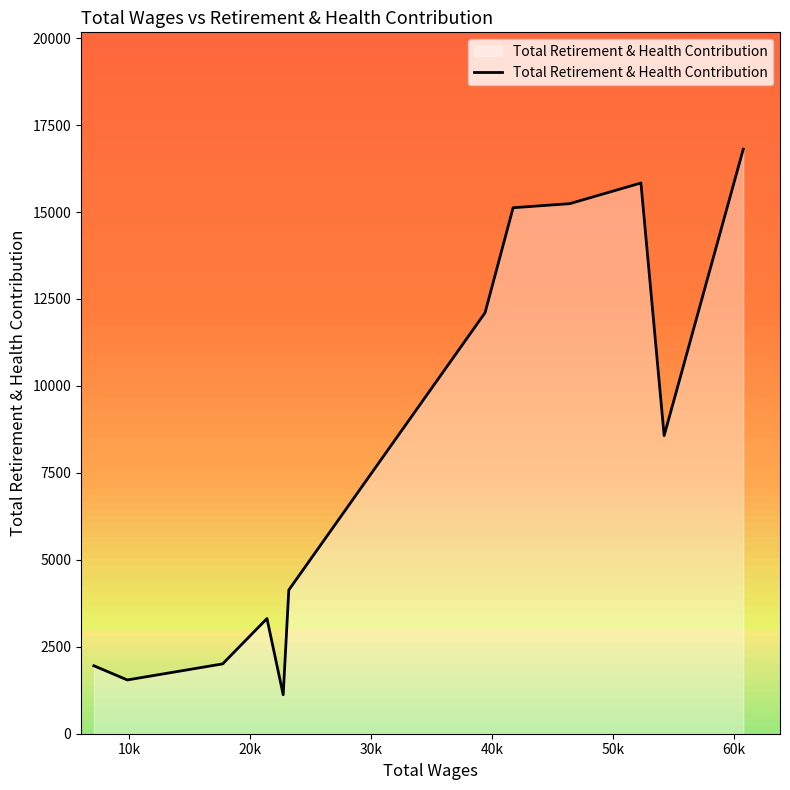

What is the maximum value for Total Retirement & Health Contribution?

16805